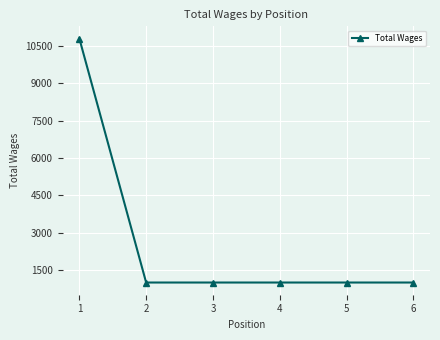

What is the sum of the values at 6 and 2?

2000